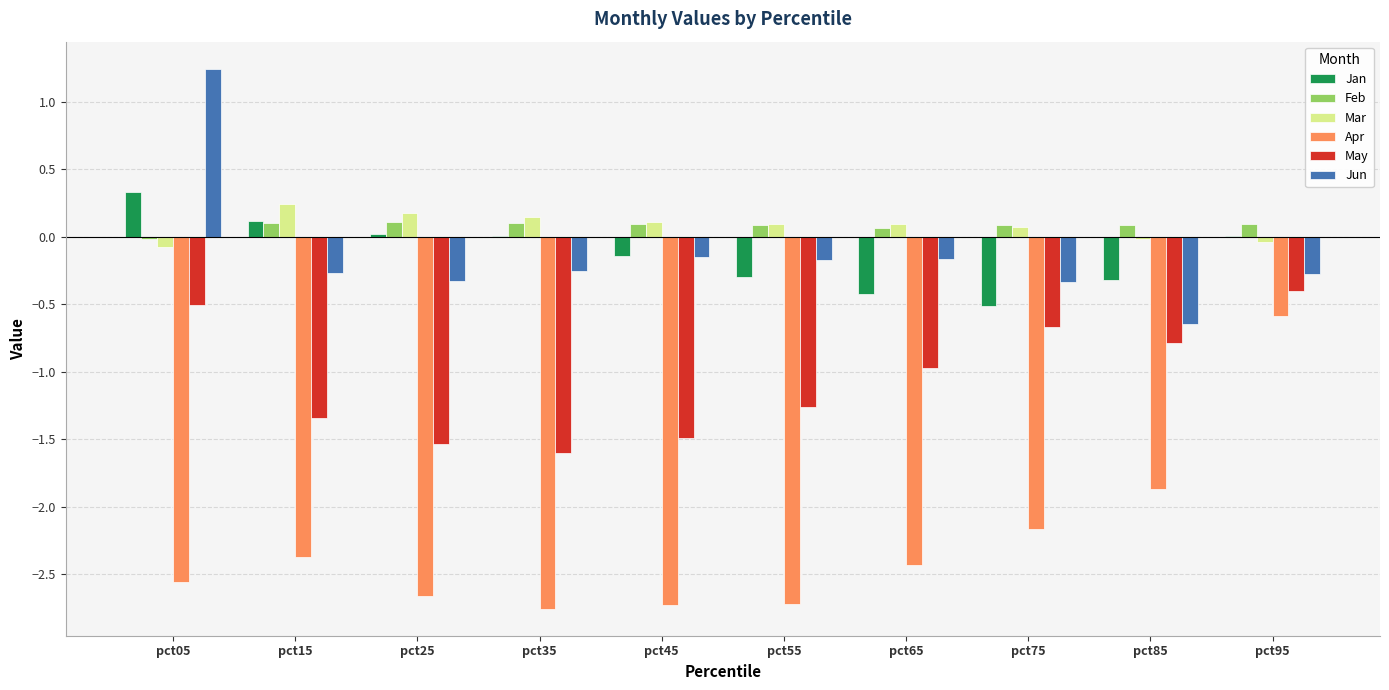

How many groups of bars are there?

10